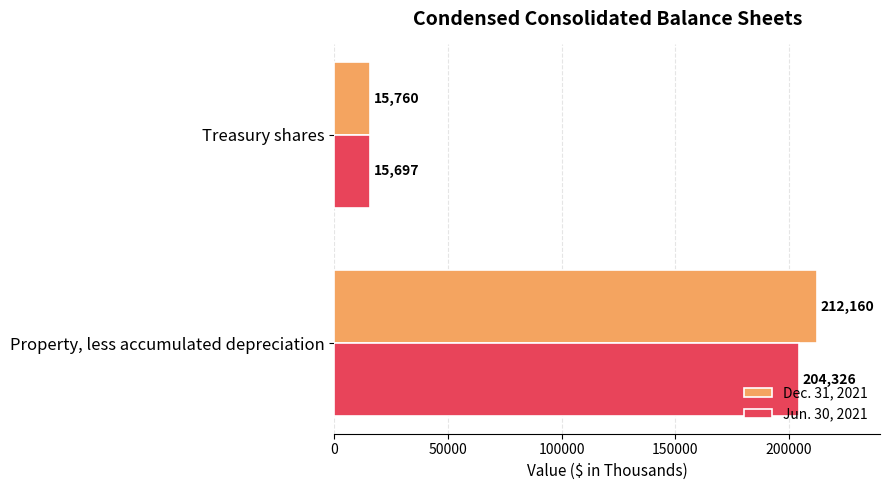

How many data points does each series have?

2